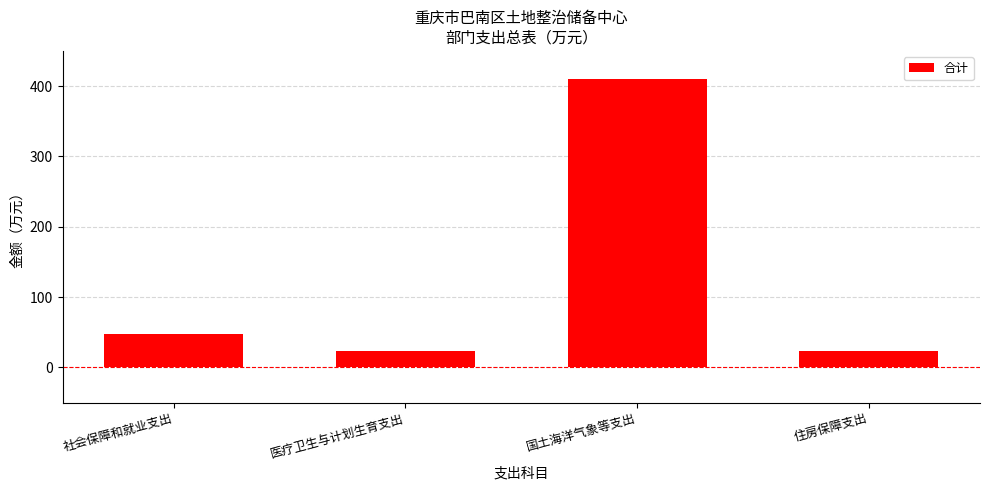

How many values are below 47?

2